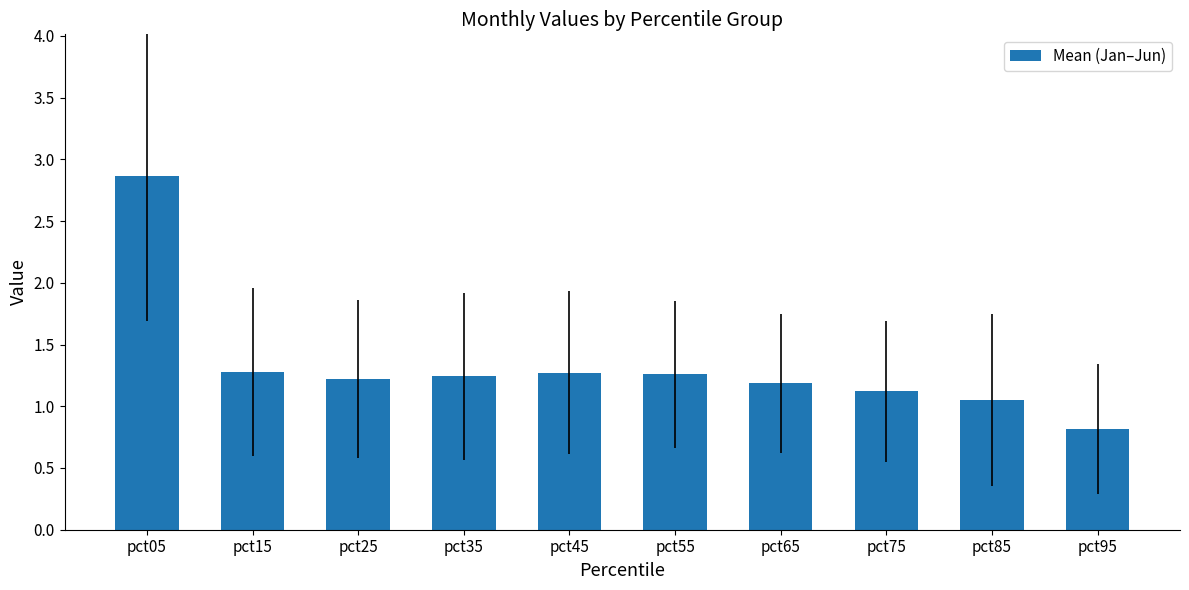

The value at pct25 is 1.2. True or false?

True